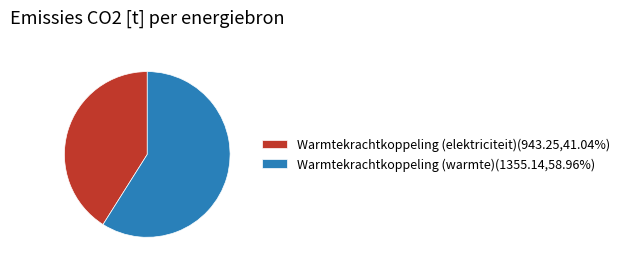

What is the ratio of the value at Warmtekrachtkoppeling (warmte)(1355.14,58.96%) to the value at Warmtekrachtkoppeling (elektriciteit)(943.25,41.04%)?

1.4